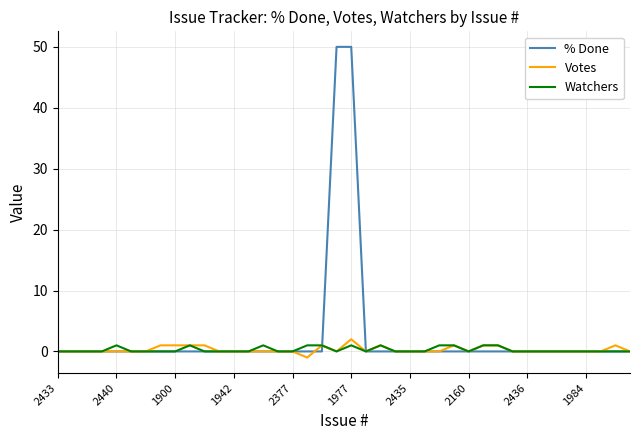

What is the greatest value displayed?

50